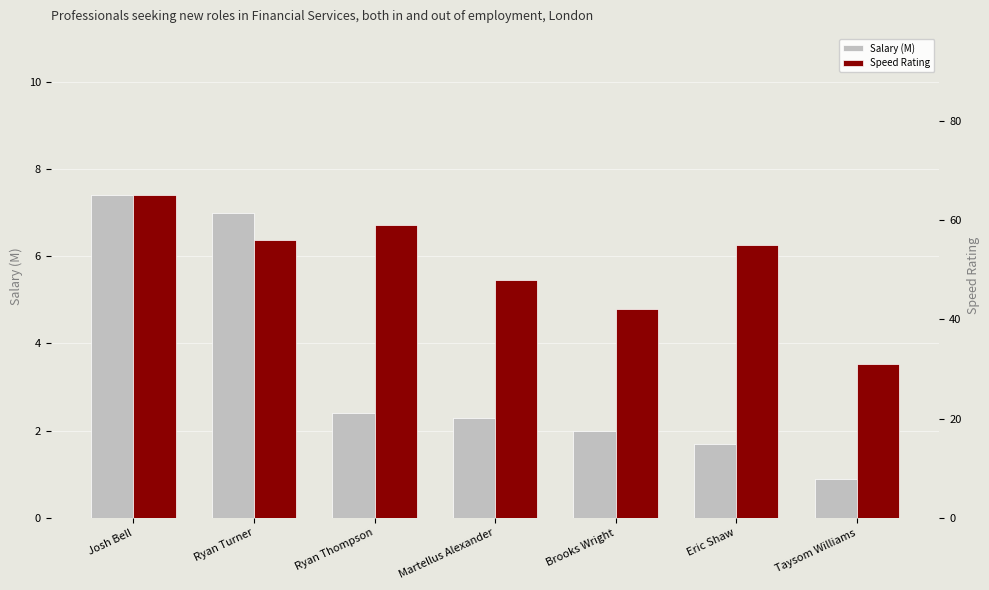

What is the label of the 6th bar from the left?

Eric Shaw